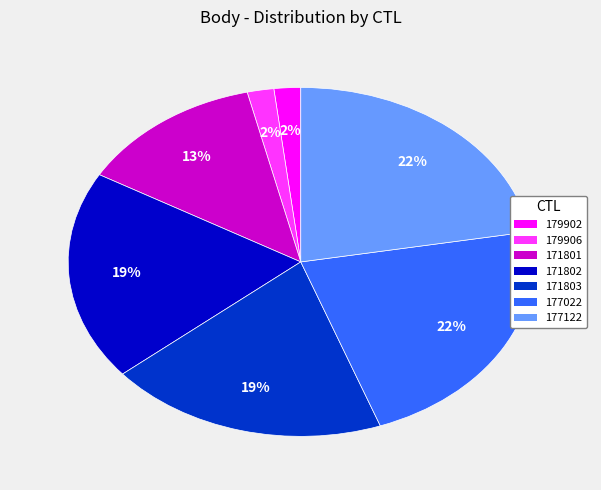

How many slices are in this pie chart?

7